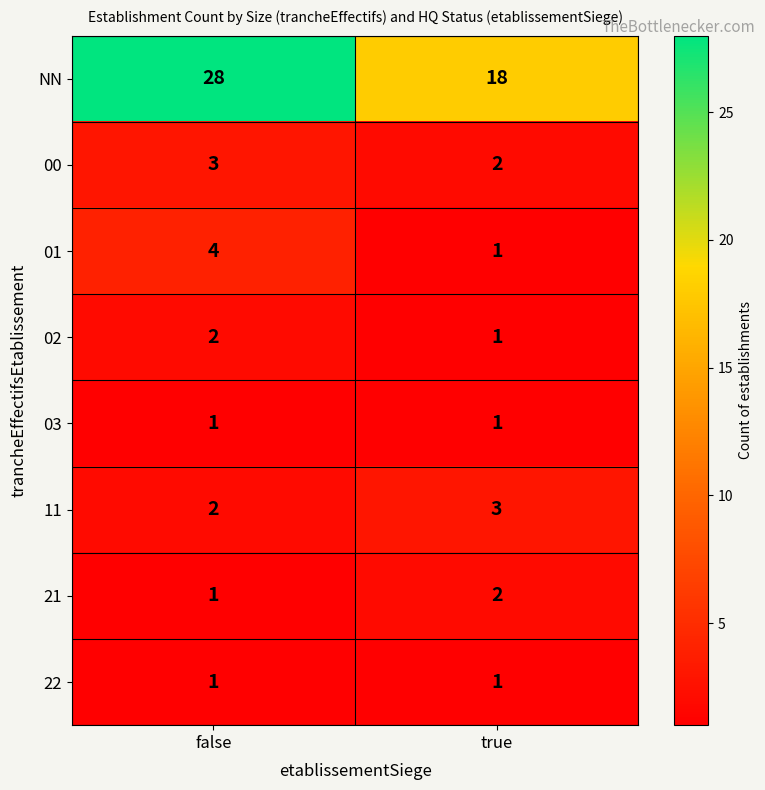

True or false: 02 has a value of 1 at true.

True